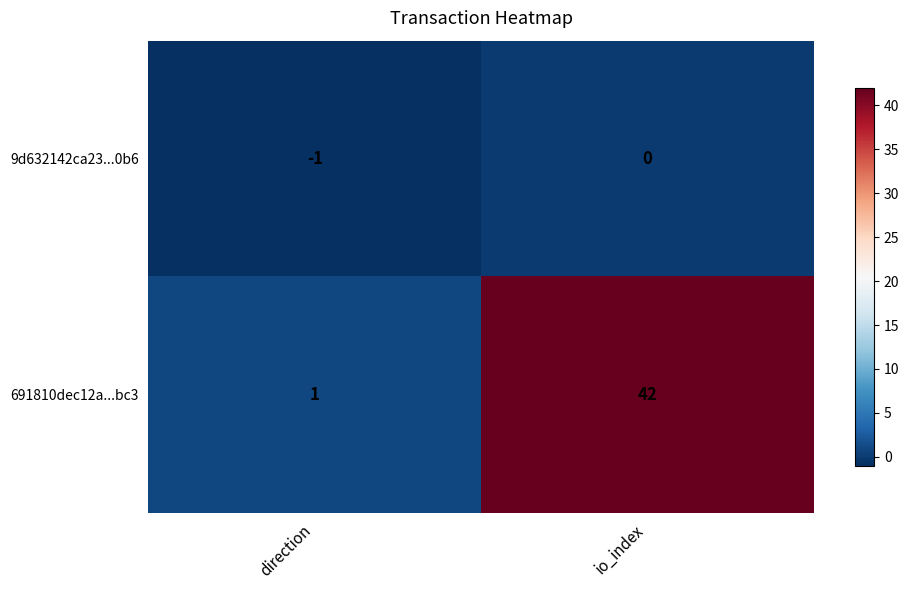

Reading left to right, list all the values displayed in this chart.

9d632142ca23...0b6: direction=-1	io_index=0
691810dec12a...bc3: direction=1	io_index=42